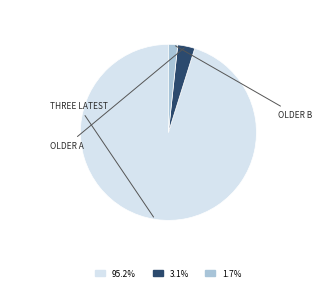

Is there any slice that represents more than half of the pie?

Yes